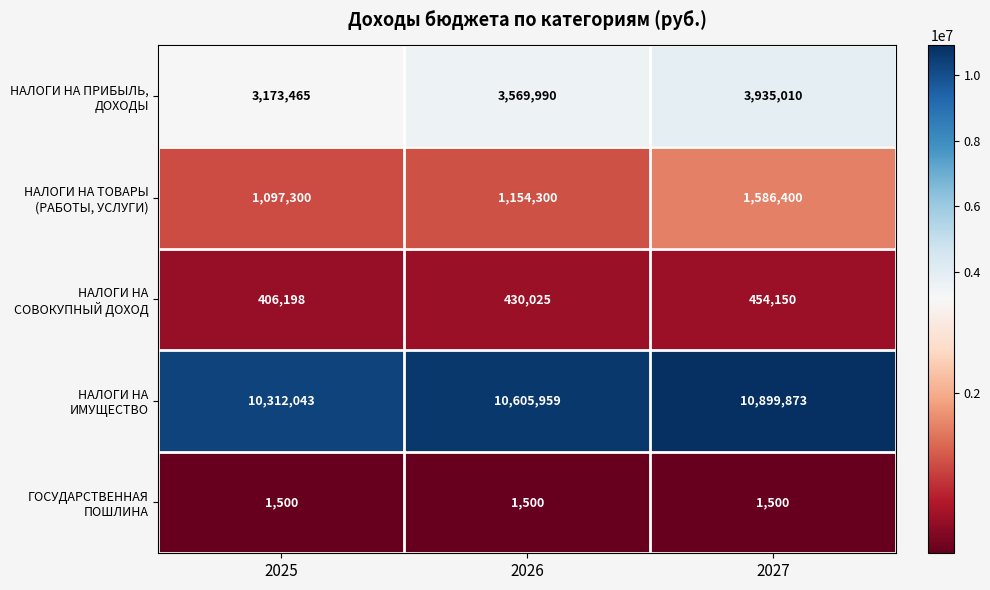

What is the total value across all series at 2025?

14990506